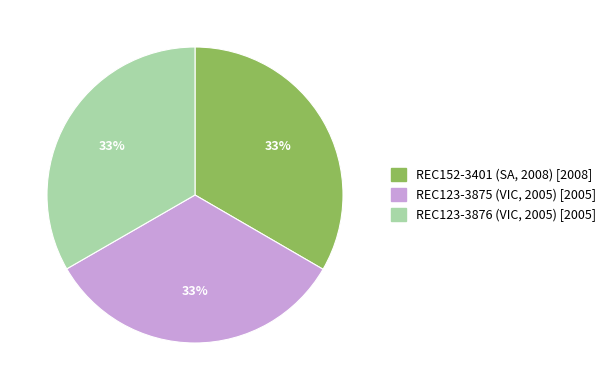

Is there a majority slice in this chart?

No